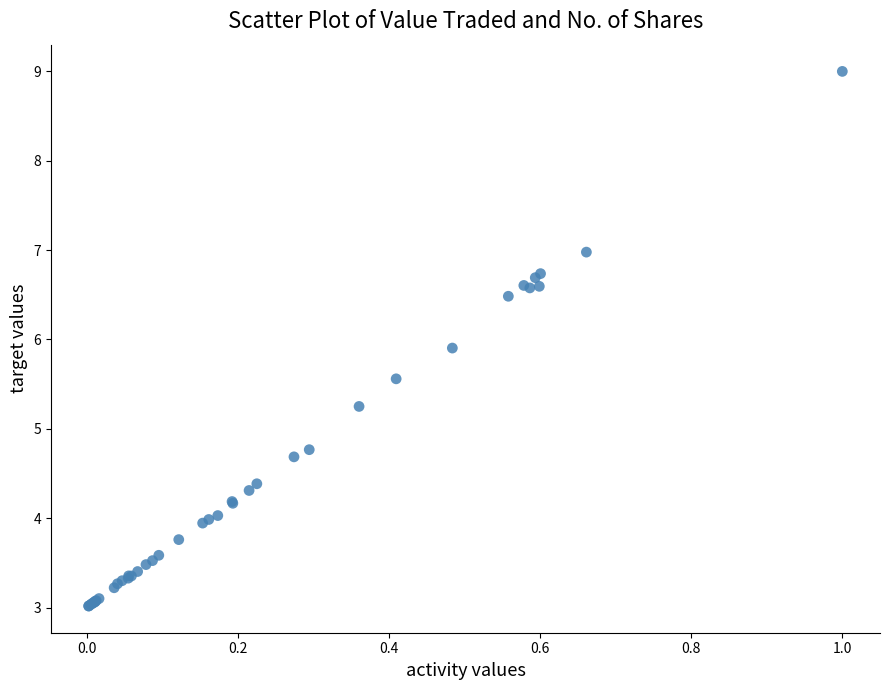

What Y value in the scatter plot is closest to 6?

5.9